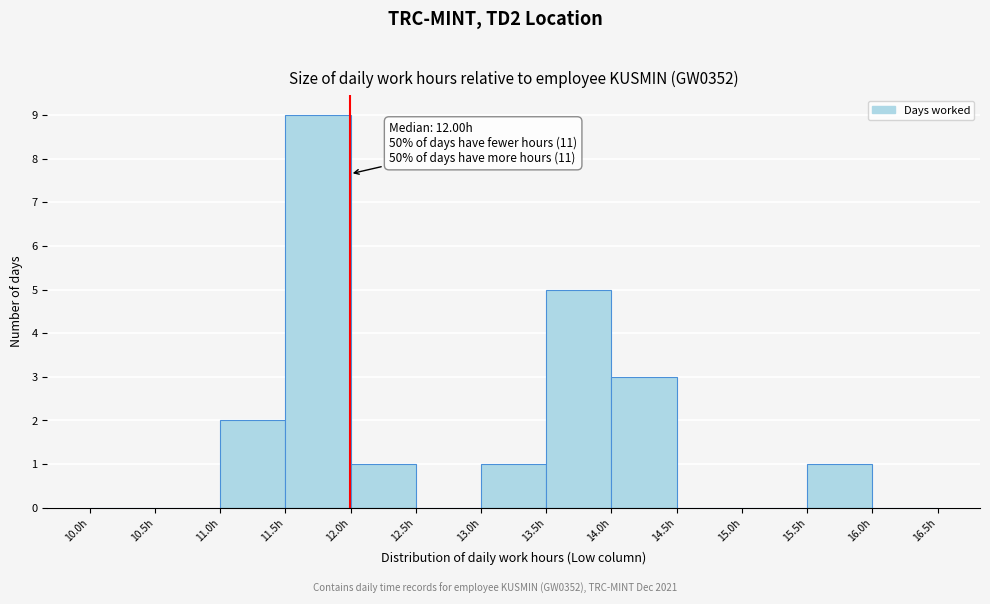

Over which range of the x-axis is the bar tallest?

11.5 to 12.0